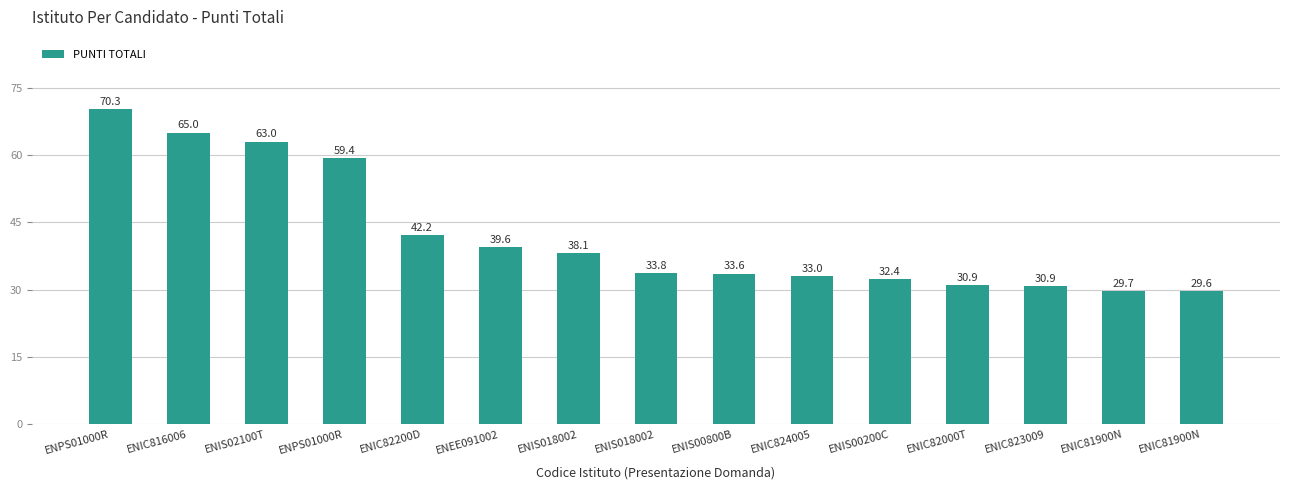

What is the sum of all values?

631.6